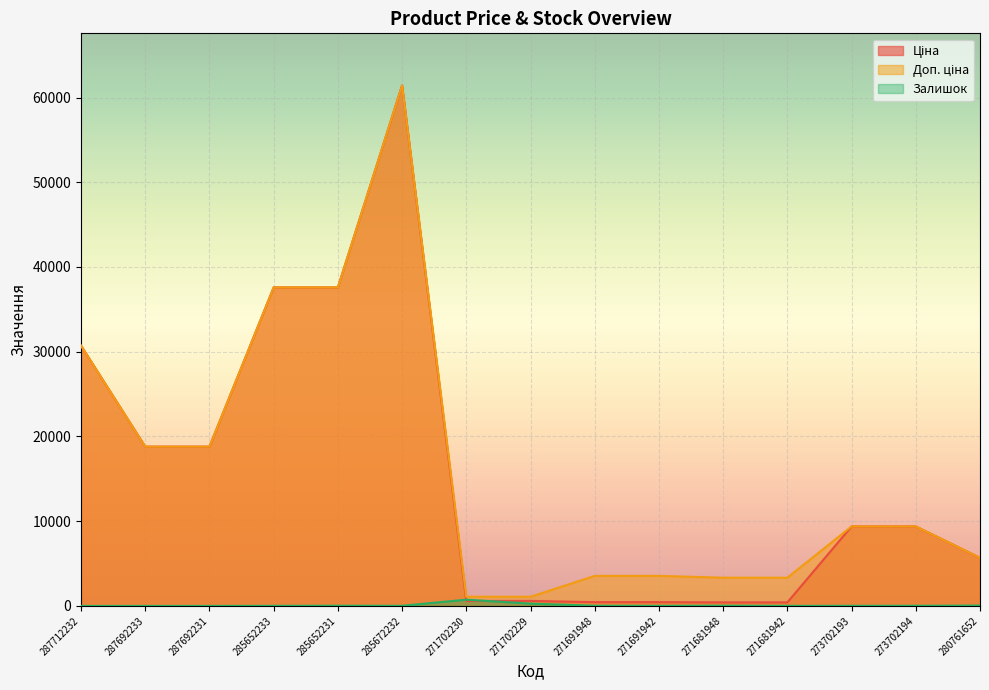

At which category does Ціна reach its first local peak?

285672232